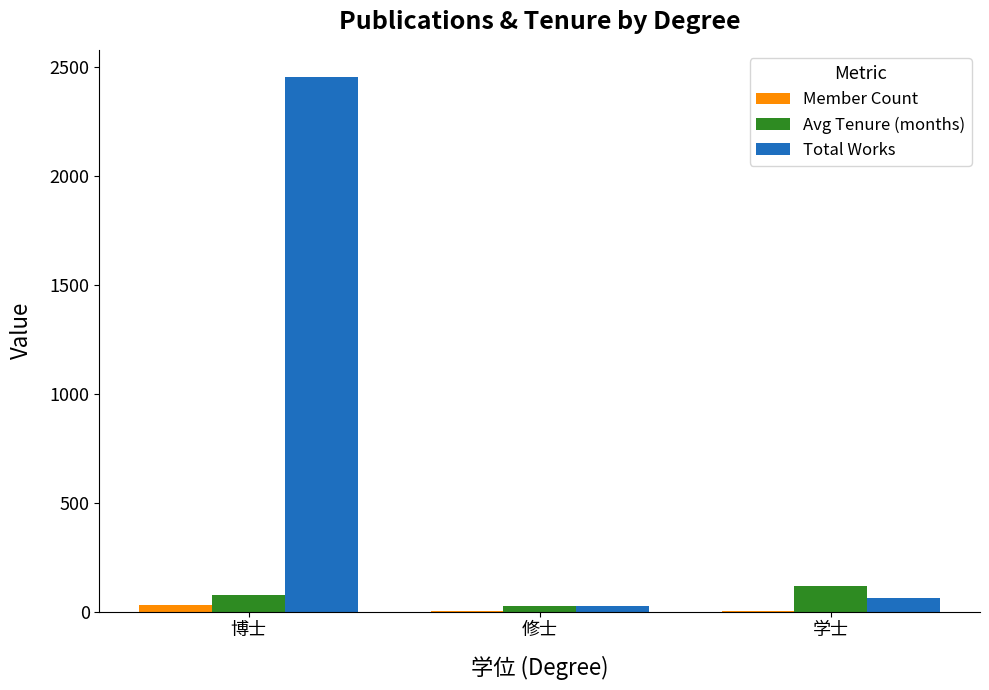

What is the sum of all Total Works values?

2541